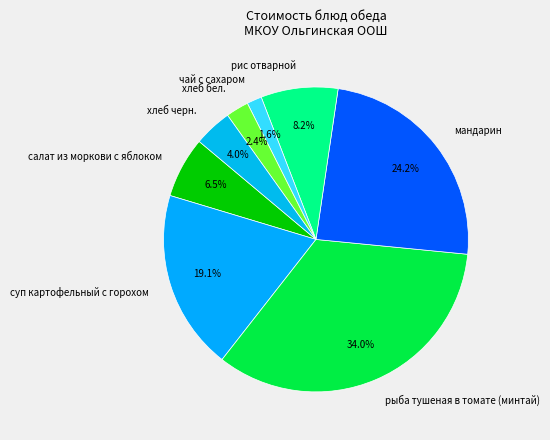

How much of the chart is everything except хлеб бел.?

97.6%